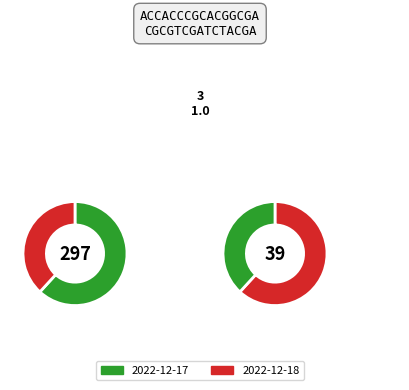

How many segments does this pie chart have?

2